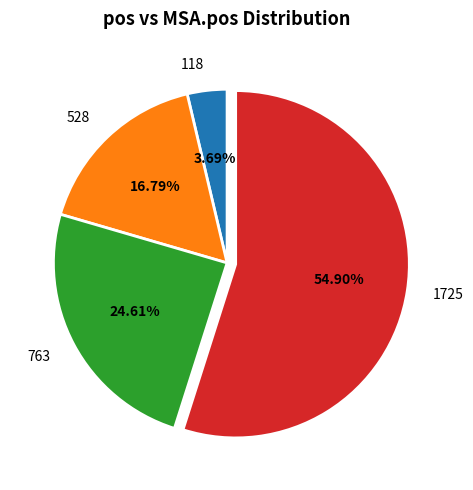

How many slices are in this pie chart?

4